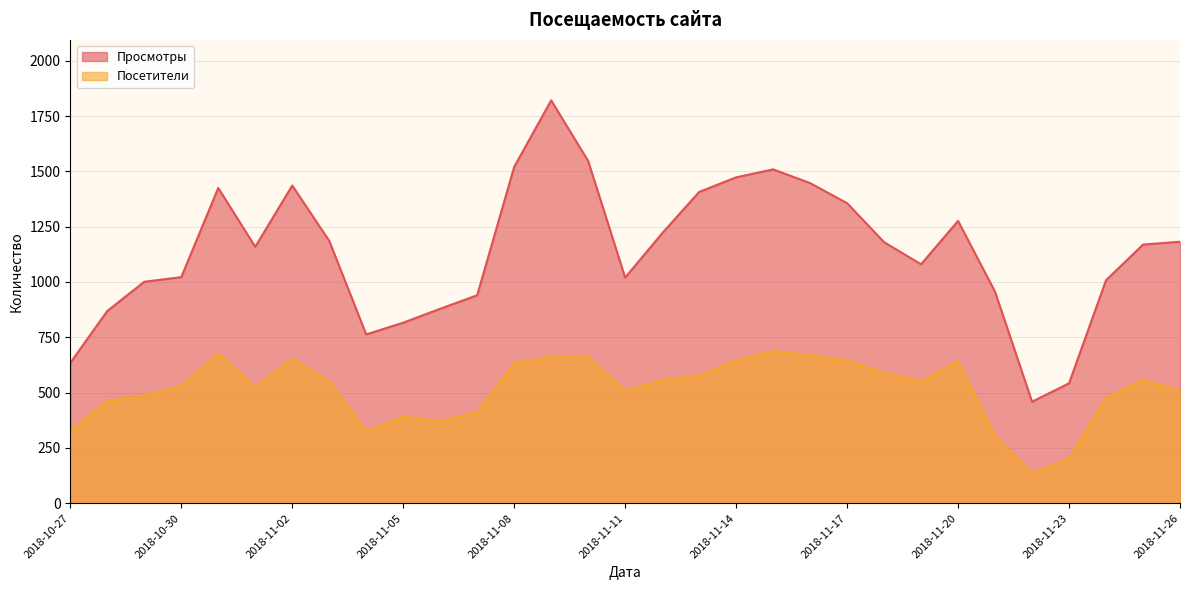

At which label does Посетители first exceed 550?

2018-10-31